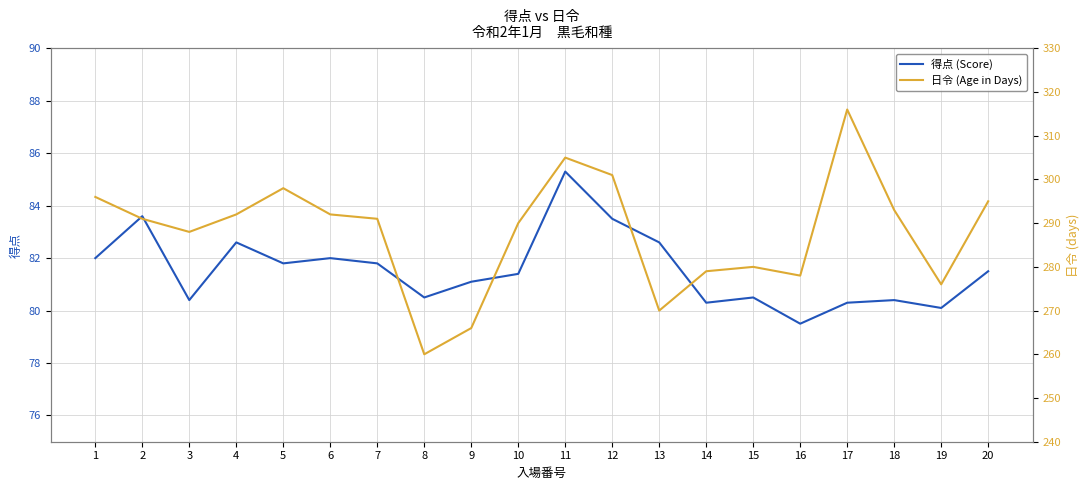

How many categories are shown in the chart?

20